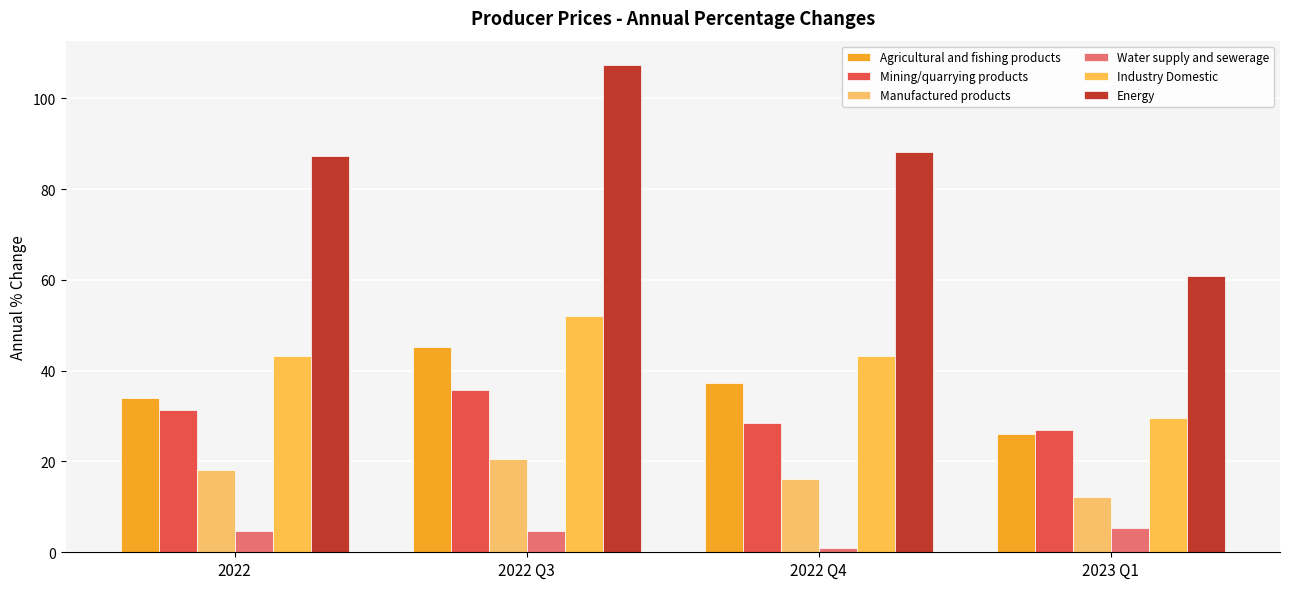

Is it true that Manufactured products equals 23.9 at 2022?

False